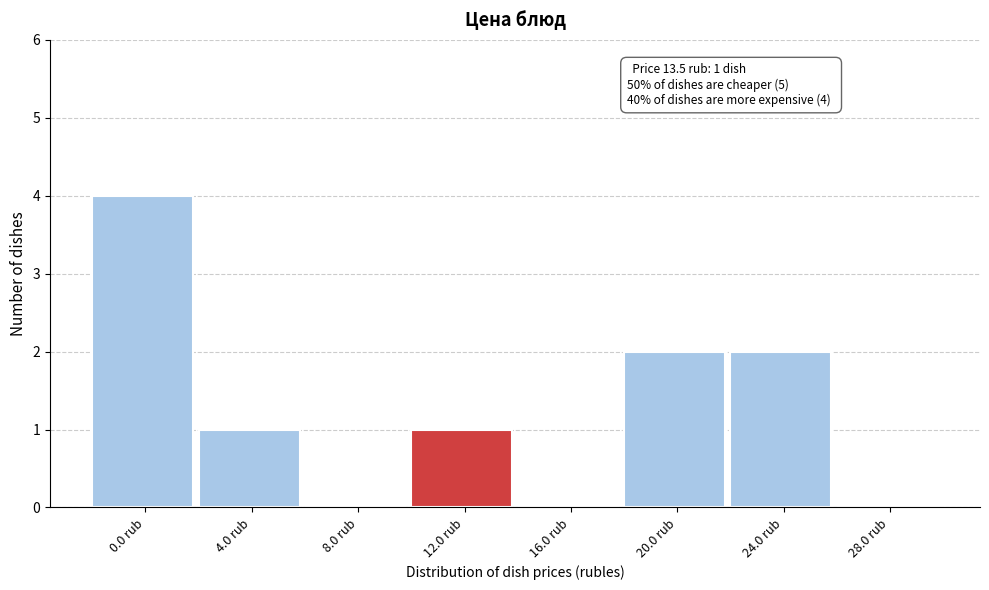

Reading right to left, extract all data points from this chart.

28.0 rub=0	24.0 rub=2	20.0 rub=2	16.0 rub=0	12.0 rub=1	8.0 rub=0	4.0 rub=1	0.0 rub=4